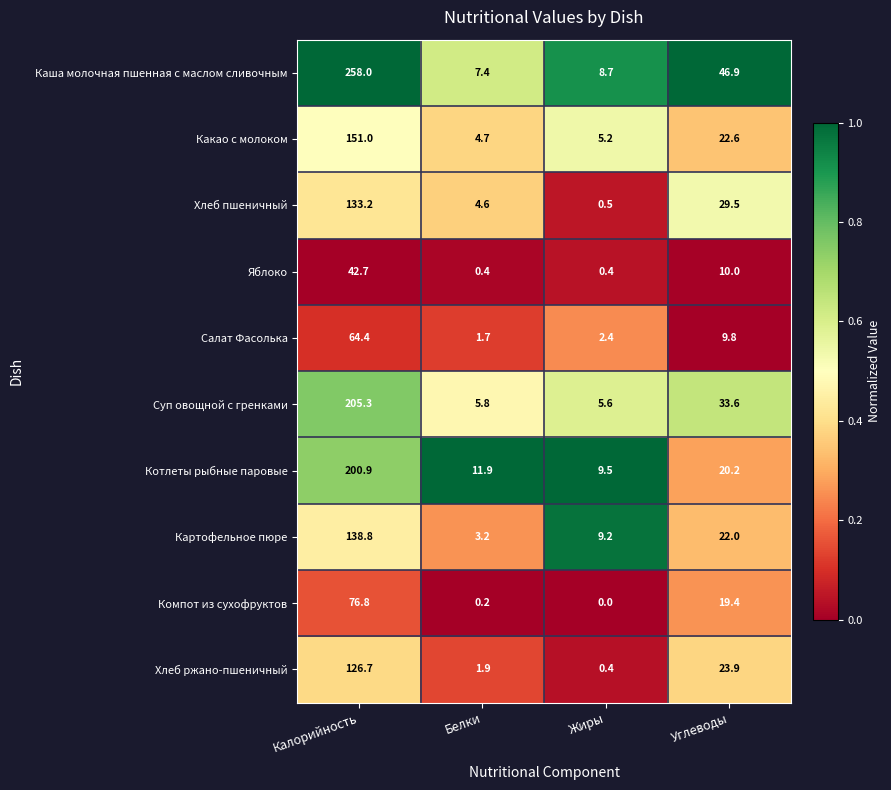

The Хлеб пшеничный series shows 29.5 at Углеводы. True or false?

True